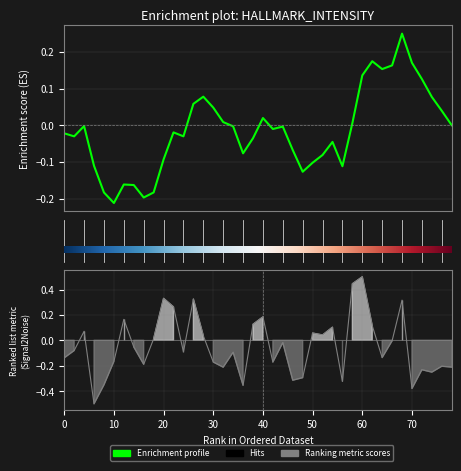

Is it true that the value at 20 is 0.5?

False